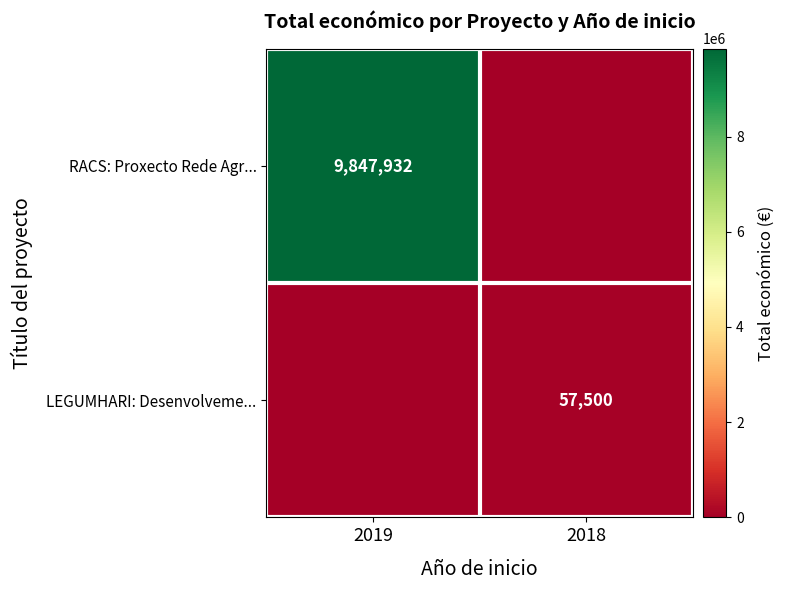

The value of RACS: Proxecto Rede Agr... at 2019 is 14951458. True or false?

False